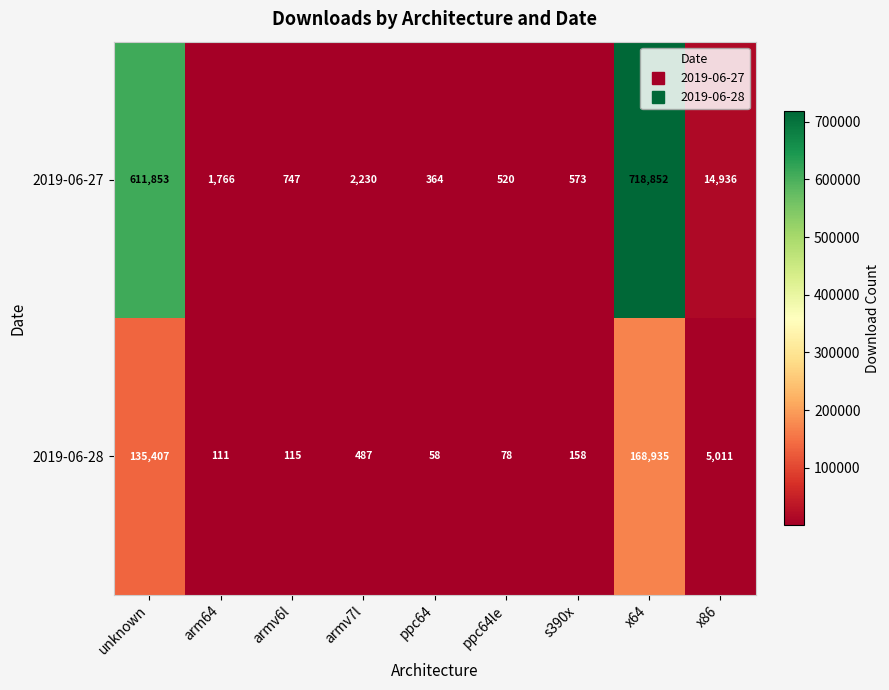

What is the difference between the maximum and minimum values in the 2019-06-28 series?

168877